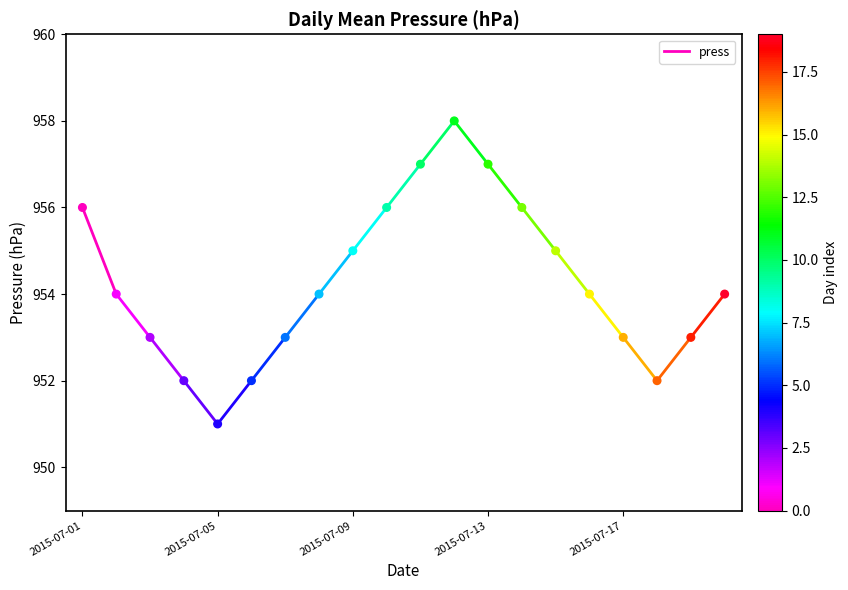

What is the range of Y values (max minus min)?

7